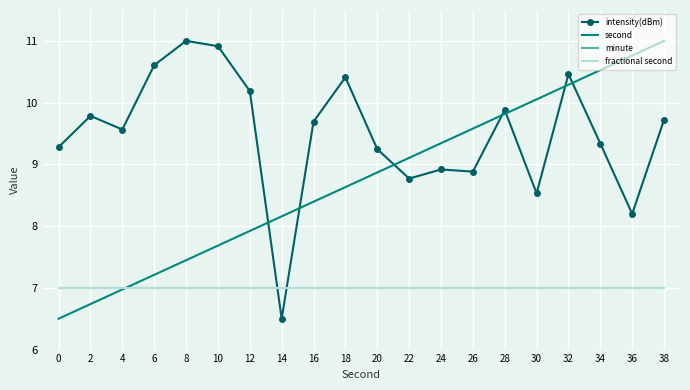

Which series has the largest range (max minus min)?

intensity(dBm)